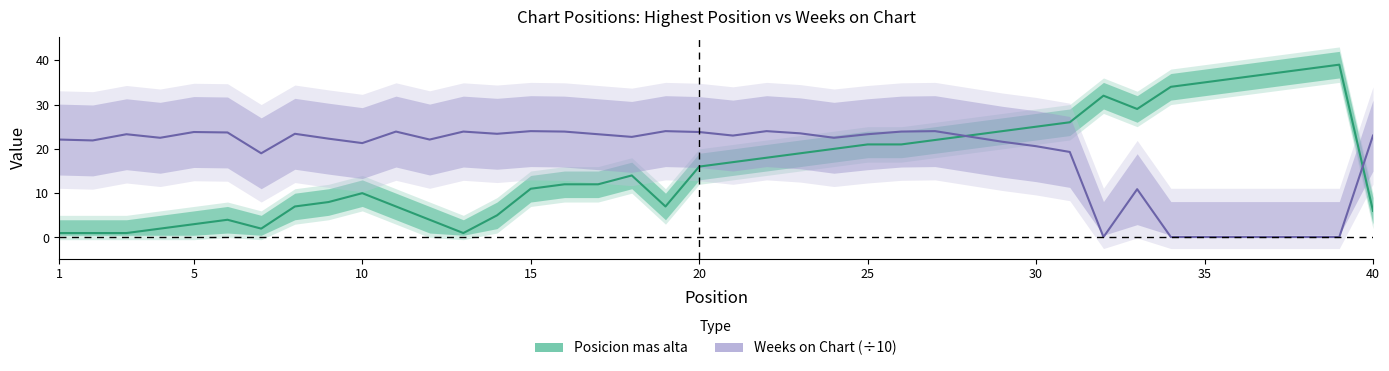

Rank the series by their average value, from highest to lowest.

Weeks on Chart (÷10), Posicion mas alta